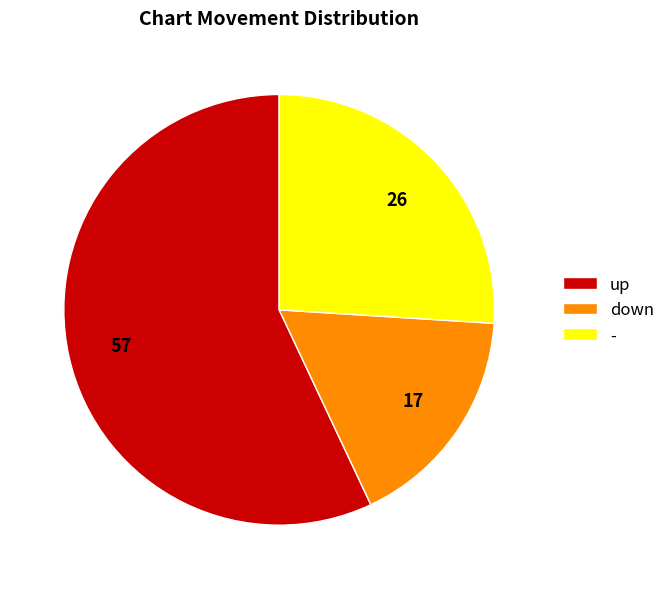

Which slice represents more than half of the pie?

up